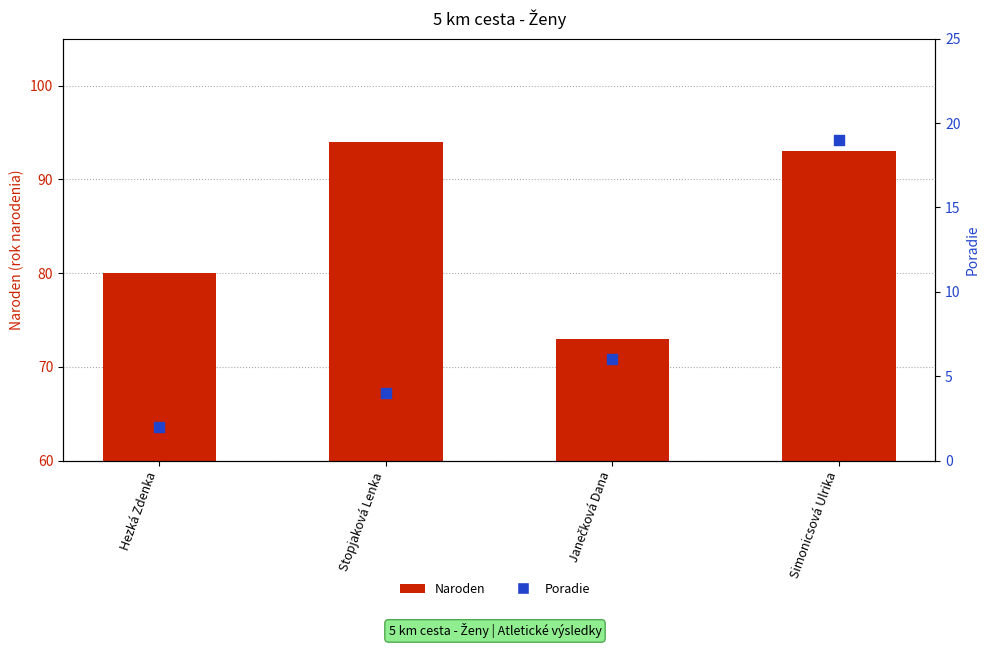

Which series has the widest spread of Y values?

Naroden